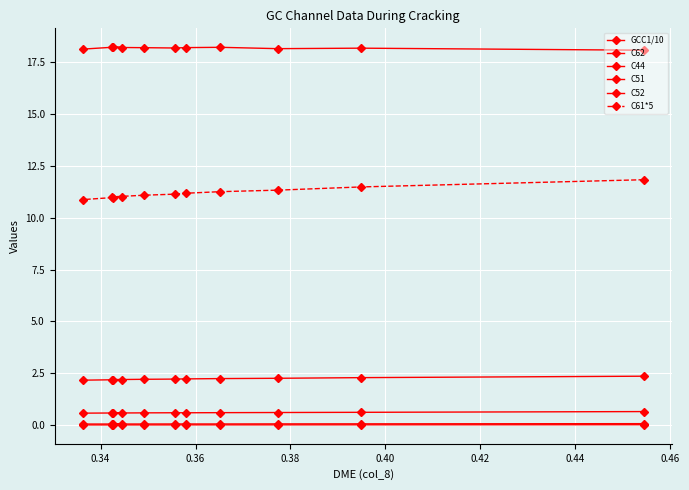

True or false: C61*5 has more than 0 interior local peaks.

False